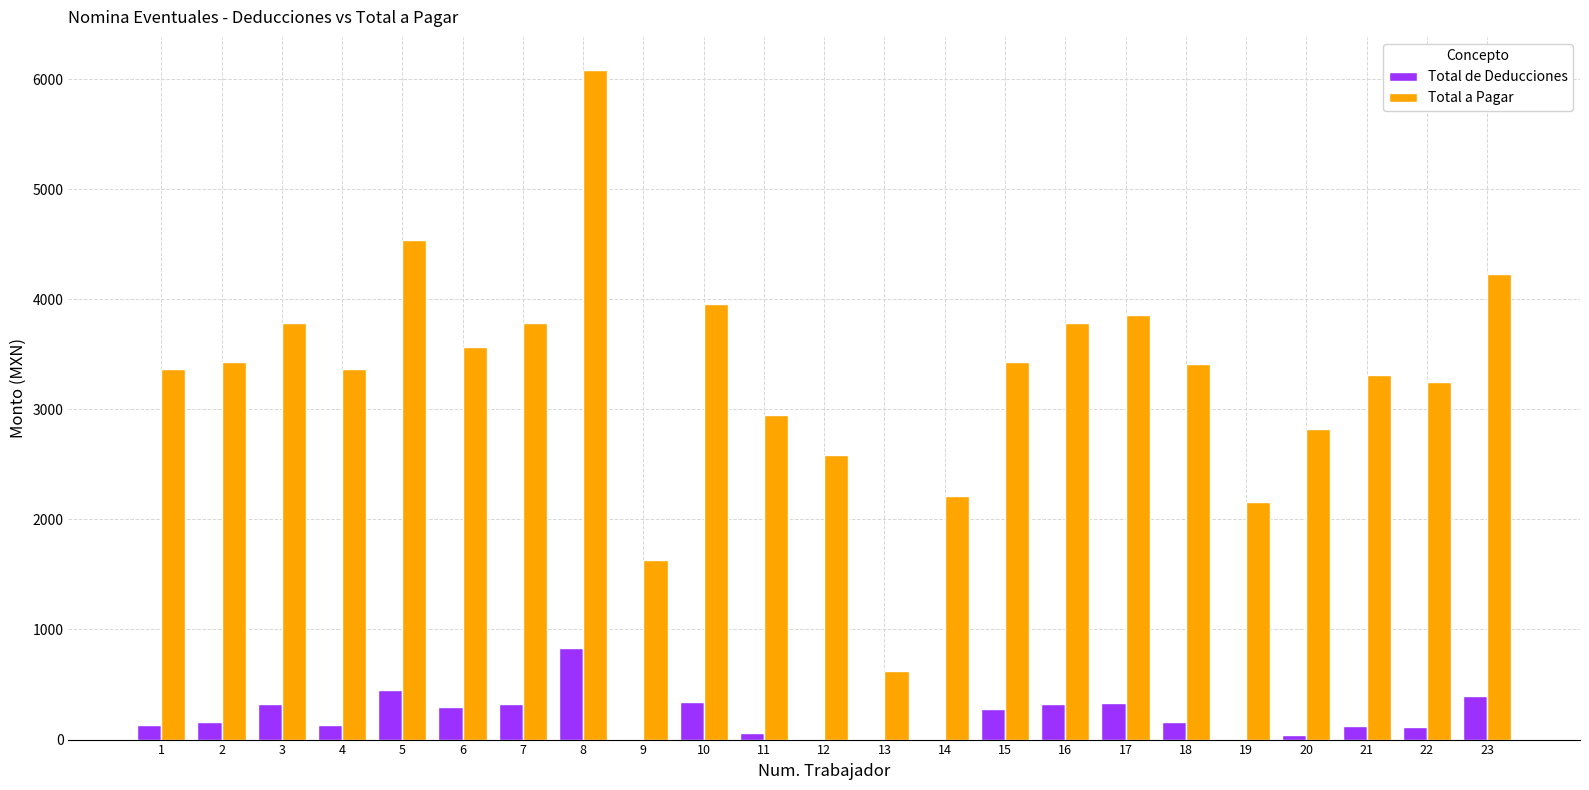

At which category is the sum across all series the highest?

8